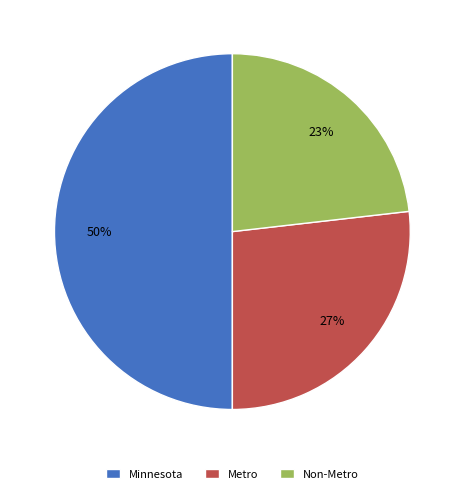

What is the ratio of the value at Metro to the value at Minnesota?

0.5